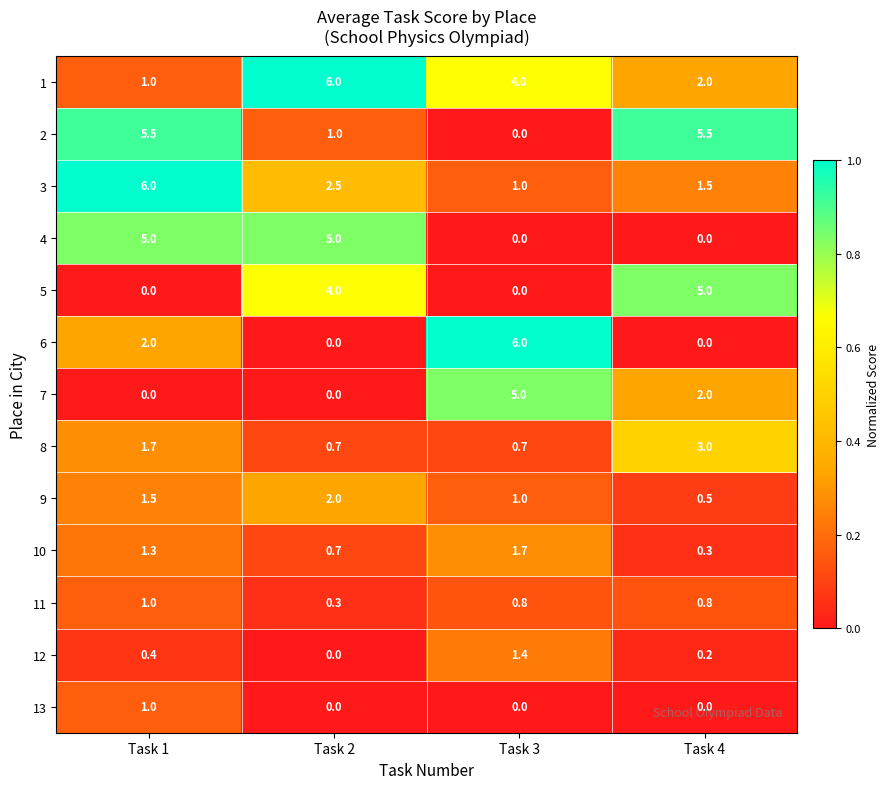

At how many categories does at least one series exceed 0?

4